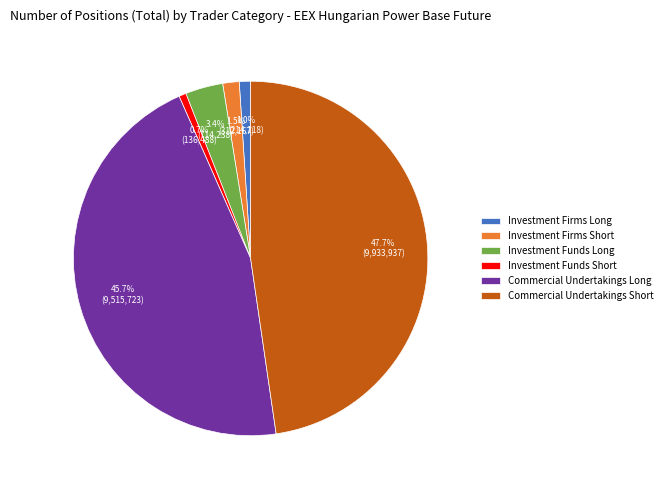

Does Commercial Undertakings Short account for over 50% of the chart?

No